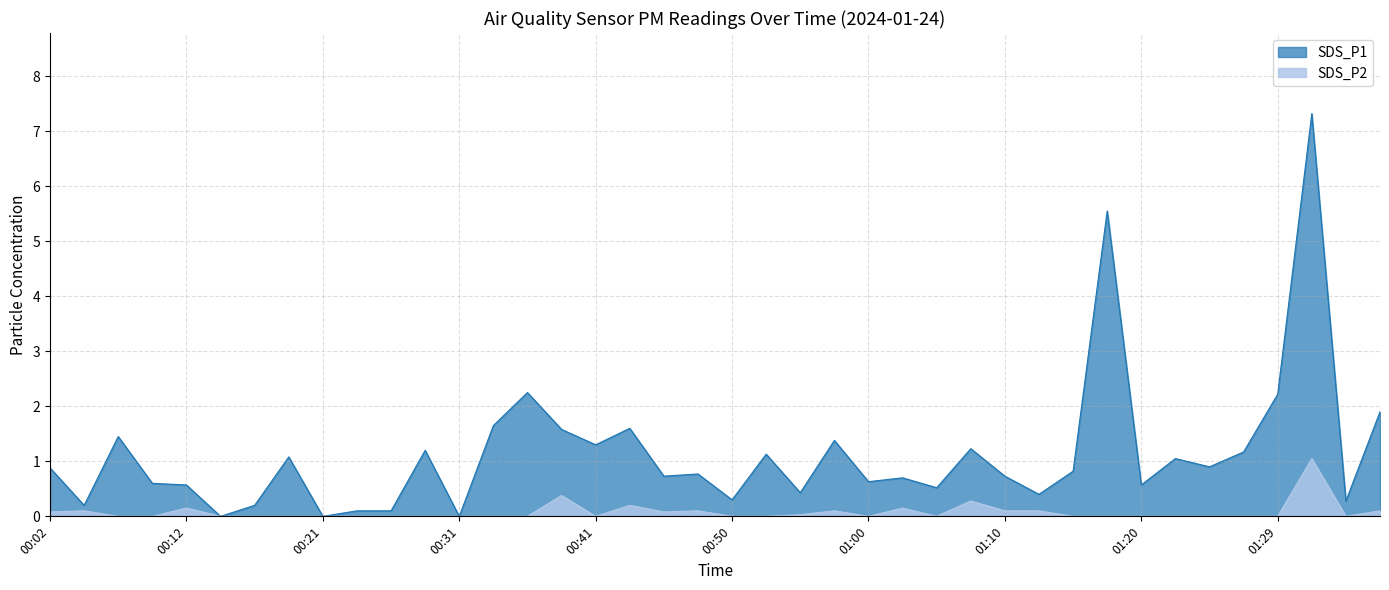

How many lines are shown in the chart?

2